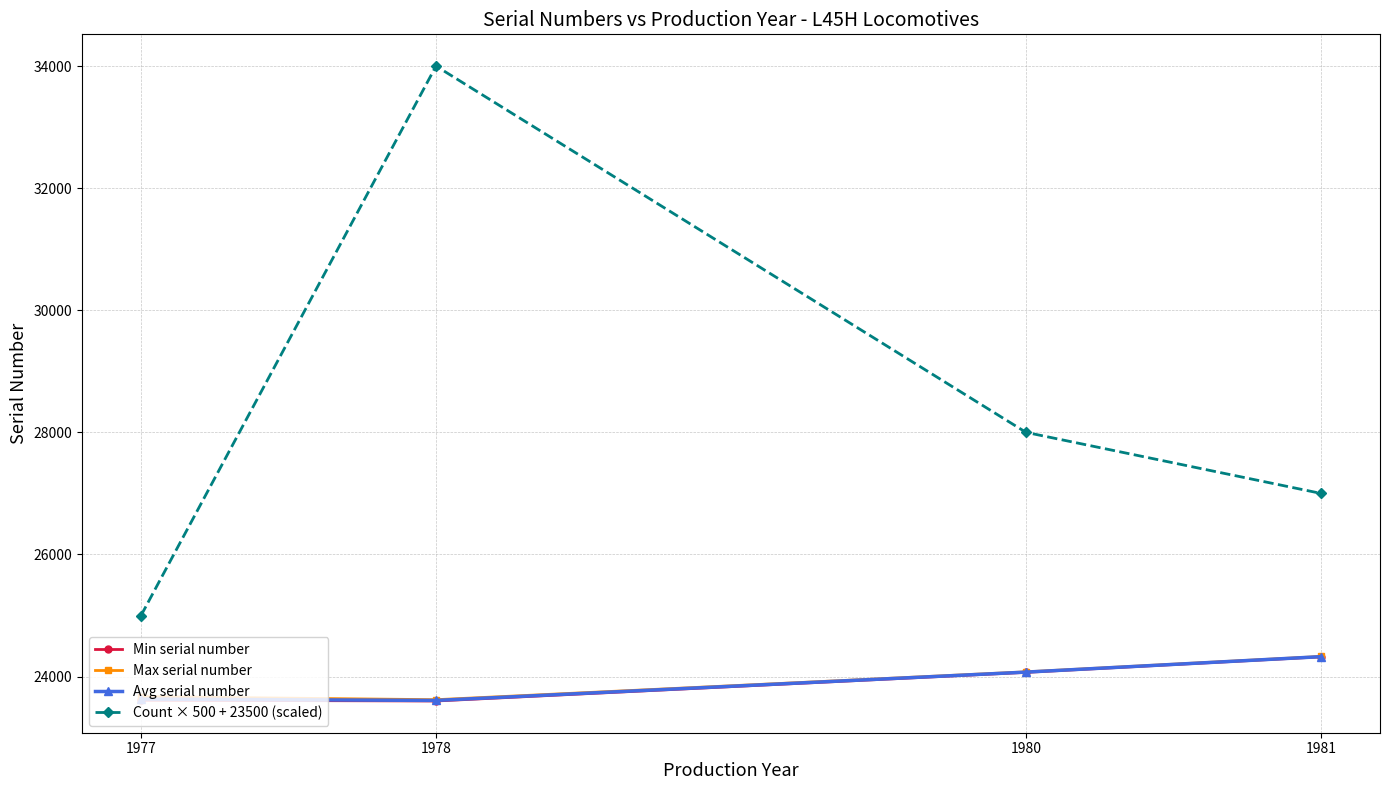

What is the approximate value of Max serial number at 1978, to the nearest 10?

23620